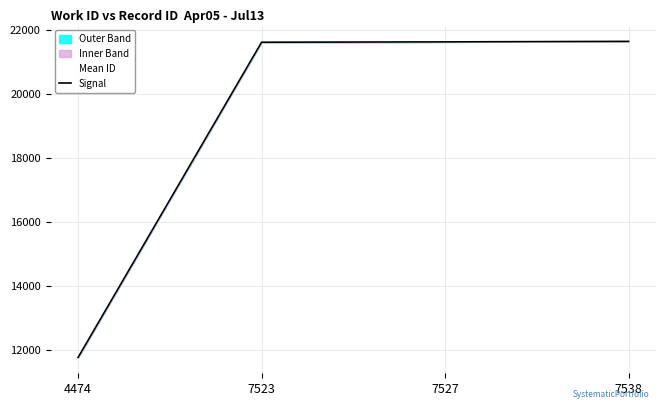

Reading left to right, transcribe all the data shown in this chart.

Mean ID: 4474=11768.5	7523=21625.5	7527=21637.0	7538=21653.0
Signal: 4474=11769.4	7523=21626.4	7527=21637.0	7538=21653.0